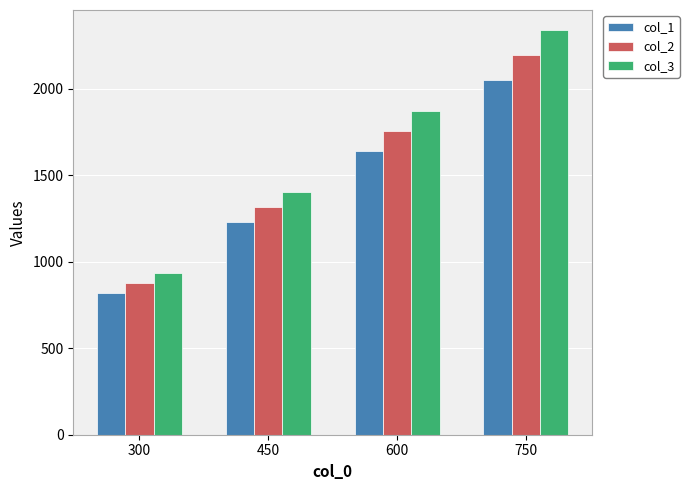

Rank the categories by col_1 value from lowest to highest.

300, 450, 600, 750